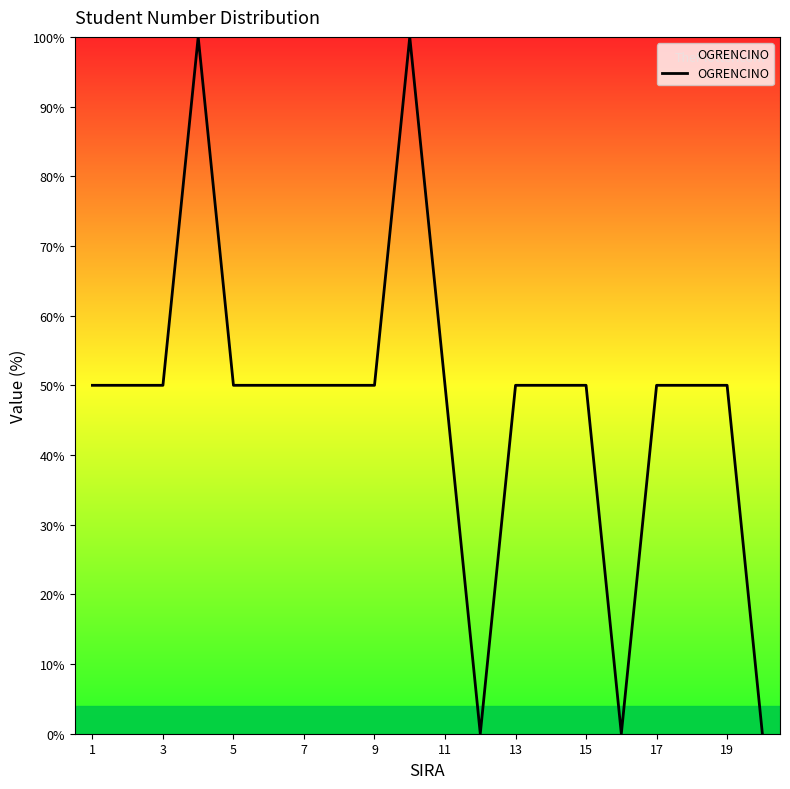

What is the difference between the maximum and minimum values?

100.0